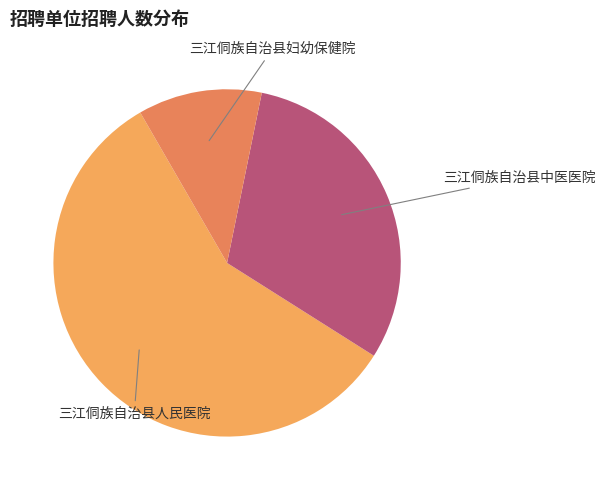

What is the largest slice in the pie chart?

三江侗族自治县人民医院